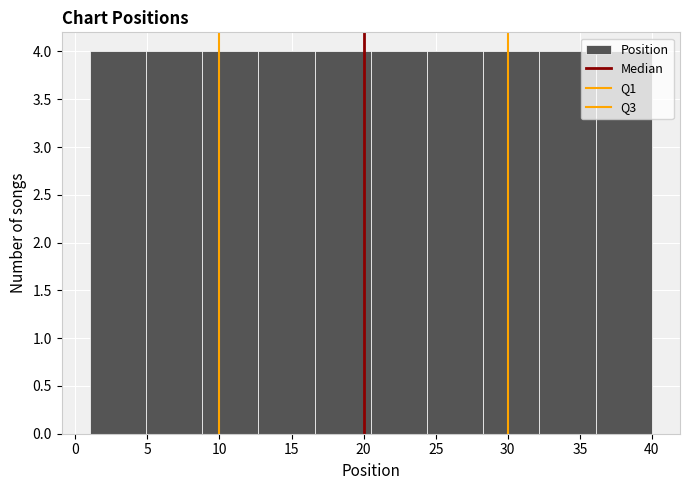

What is the height of the bar covering 32.2 to 36.1 on the x-axis? Neither the bar edges nor the heights are printed on the chart, so give them approximately, as read against the axes.

4